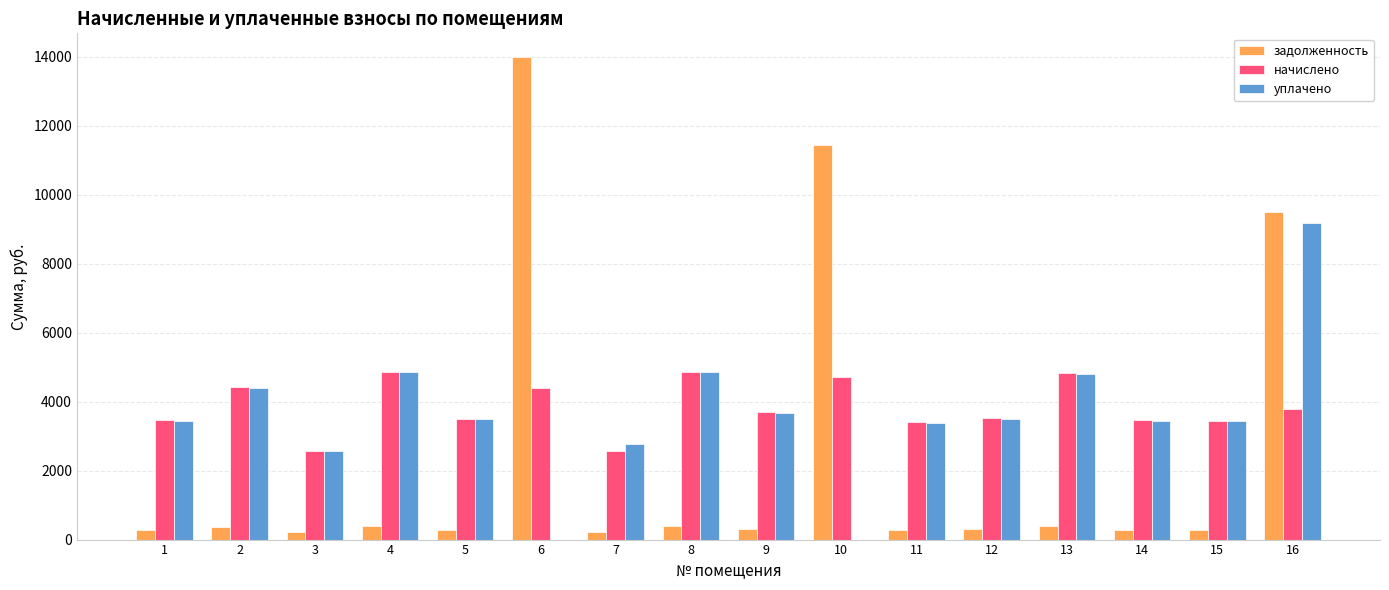

How many data points in уплачено are above 3495?

8